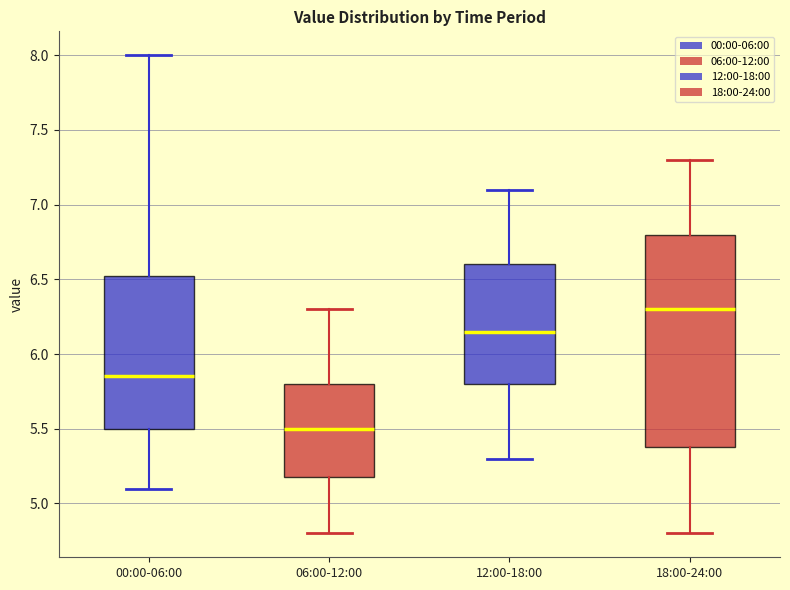

Where is the lower edge of the box for 12:00-18:00 on the y-axis? The values are not printed on the chart, so give them approximately, as read against the axis.

5.80